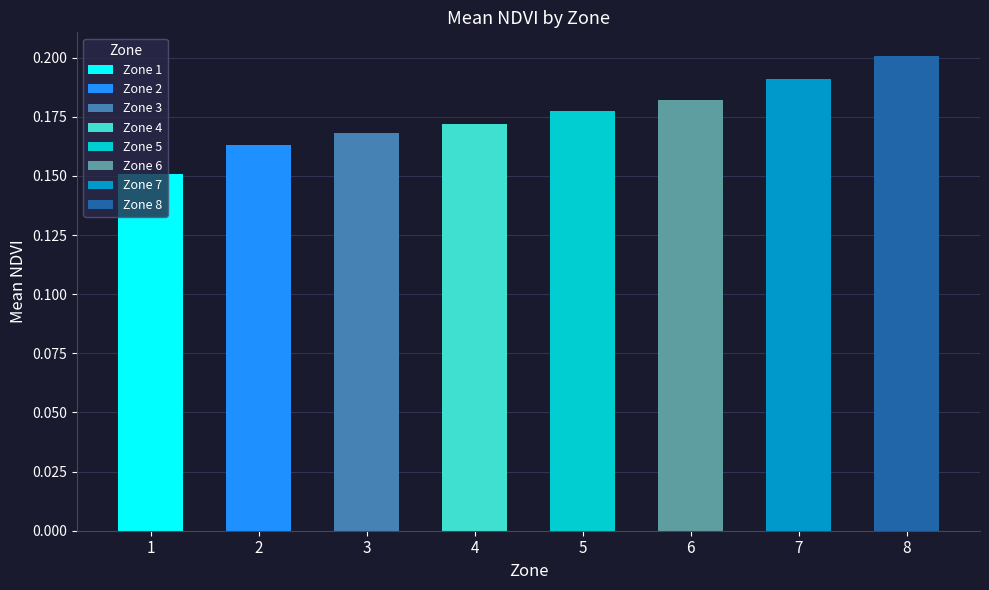

Reading right to left, list all the values displayed in this chart.

8=0.2	7=0.2	6=0.2	5=0.2	4=0.2	3=0.2	2=0.2	1=0.2